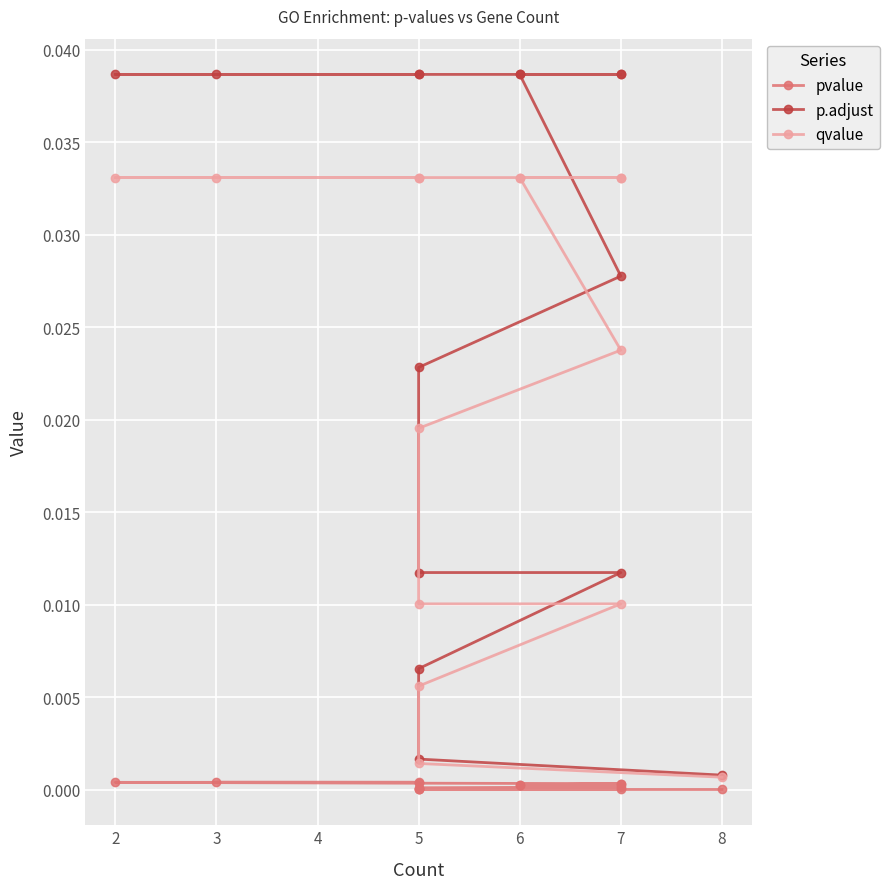

Does the chart display data point markers on the line(s)?

Yes